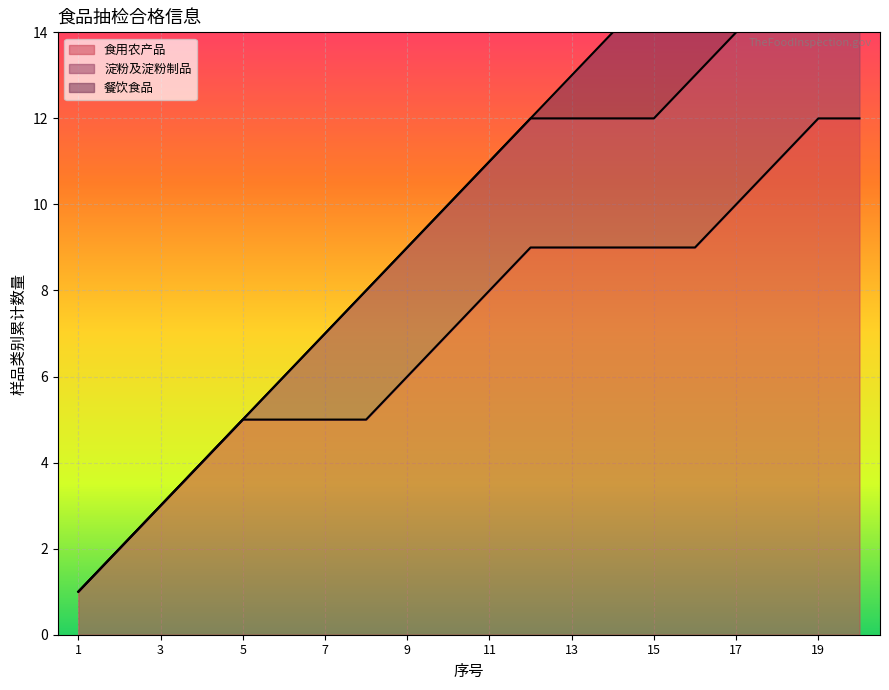

True or false: 食用农产品 has a value of 3 at 3.

True